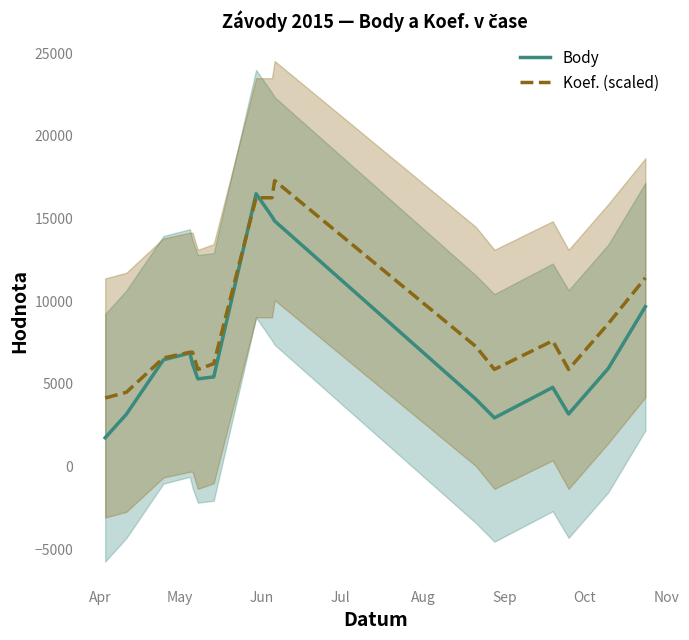

Reading left to right, transcribe all the data shown in this chart.

Body: 1747.0	3167.0	6457.0	6869.7	6197.7	5305.3	5426.0	16494.7	15112.0	14848.0	4076.0	2947.7	4791.7	3183.0	5937.7	9671.0
Koef. (scaled): 4149.3	4495.1	6569.8	6915.6	6915.6	5878.2	6224.0	16251.6	16251.6	17288.9	7261.3	5878.2	7607.1	5878.2	8644.4	11410.7